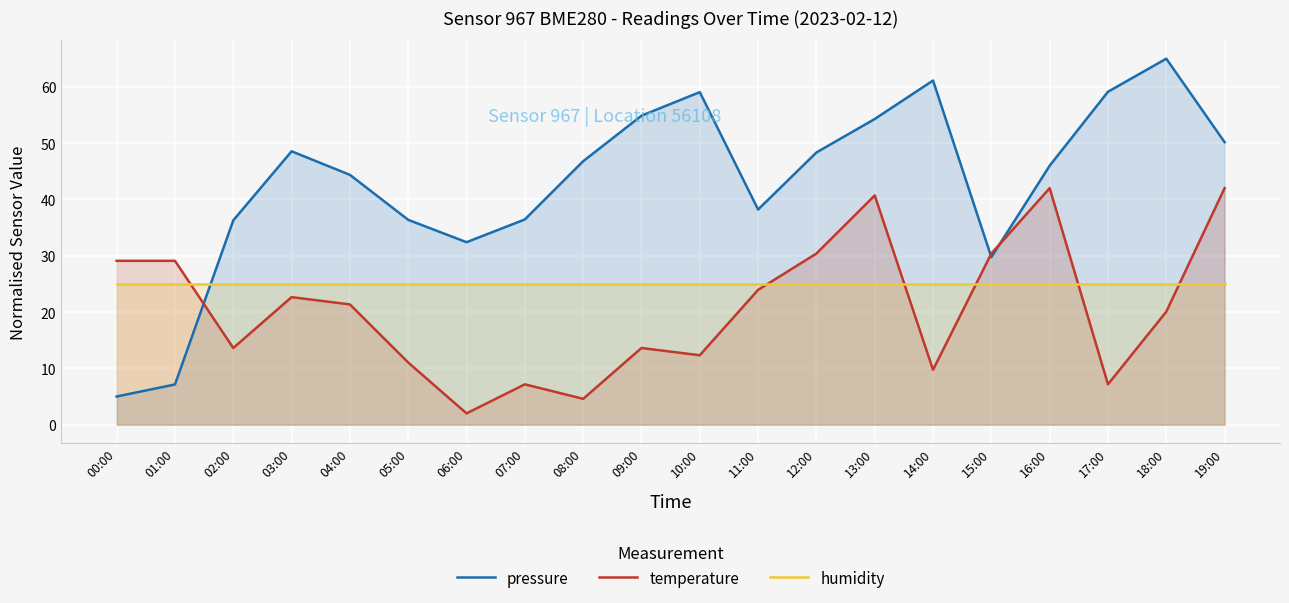

How many categories are shown in the chart?

20